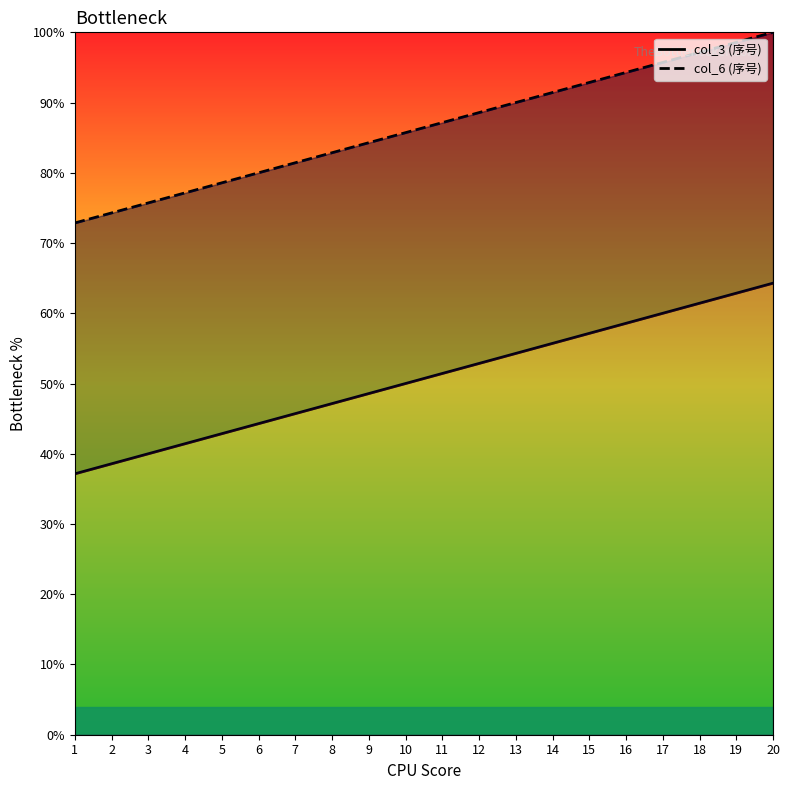

Rank the series by their average value, from highest to lowest.

col_6 (序号), col_3 (序号)